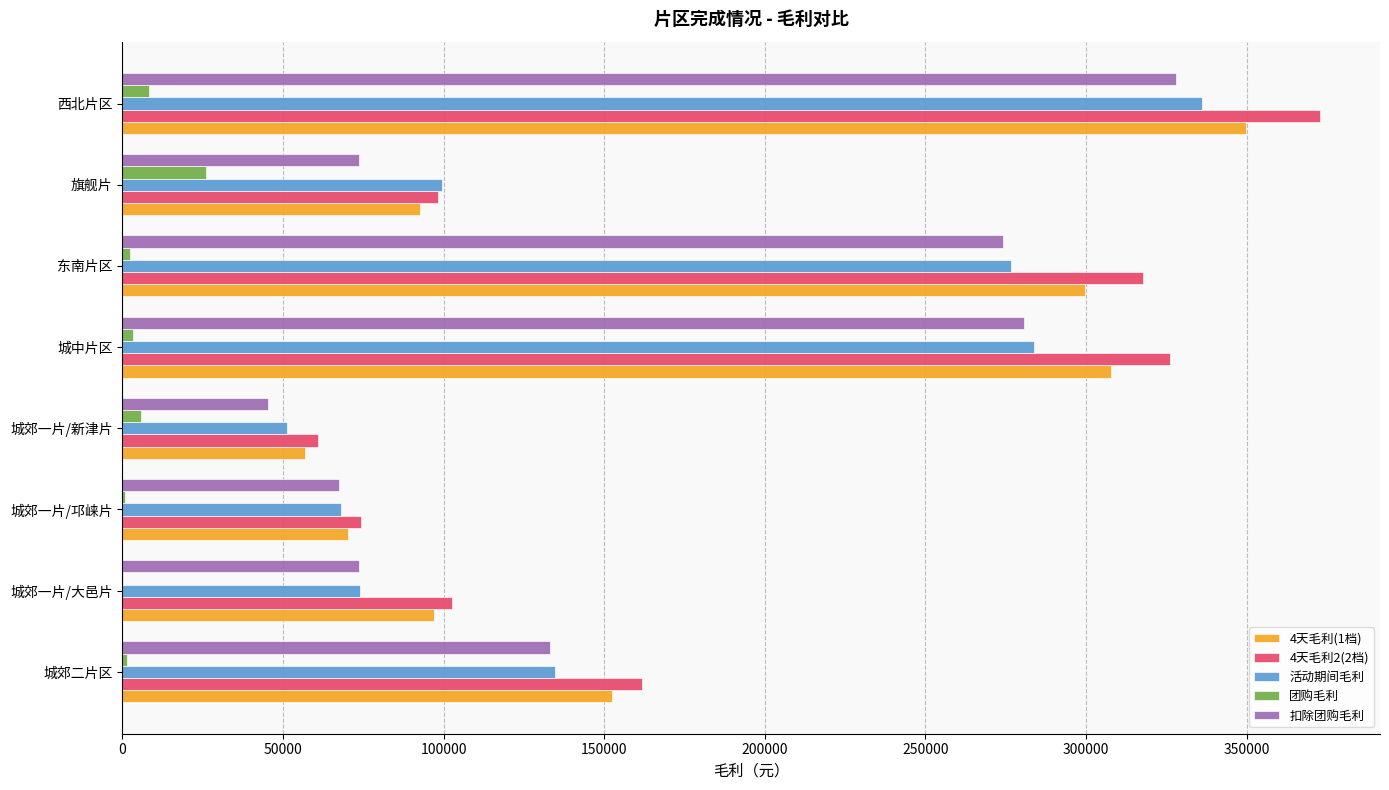

Which series changed the most between 城郊一片/新津片 and 旗舰片?

活动期间毛利